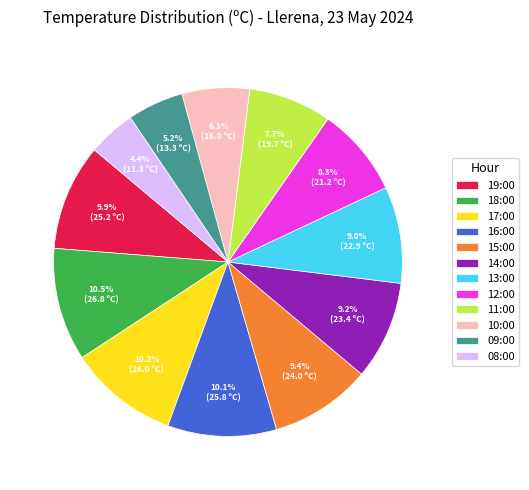

Count the number of slices in the pie.

12